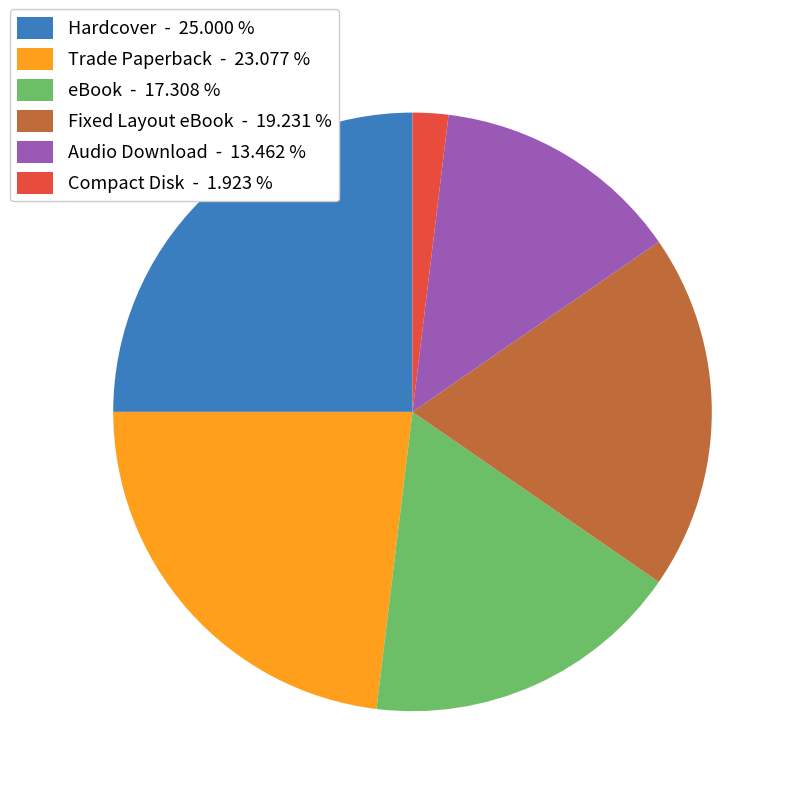

Is there any slice that represents more than half of the pie?

No